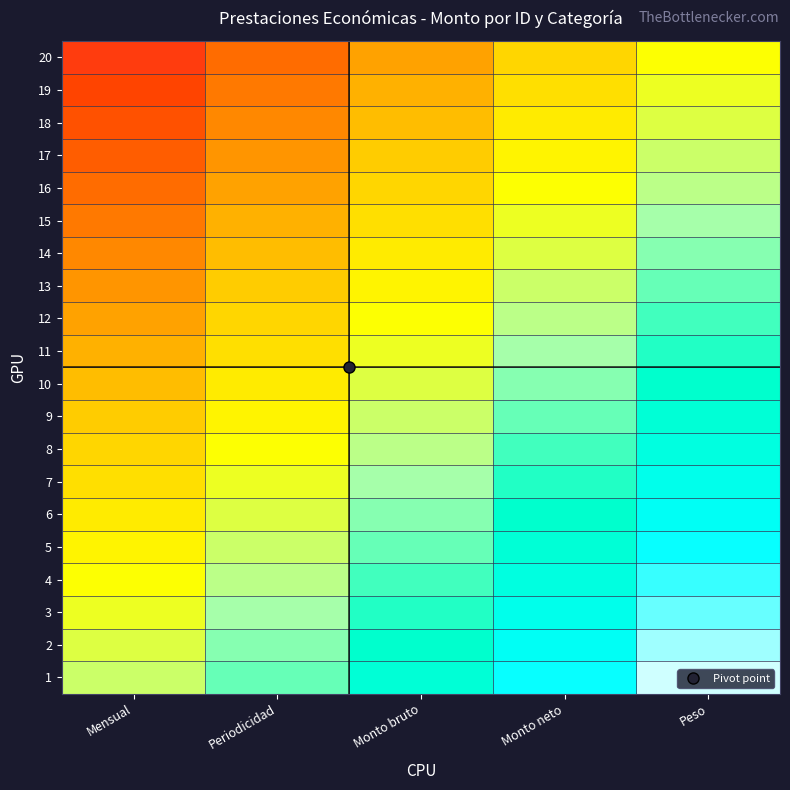

What is the spread (max minus min) of values at Monto neto?

0.9